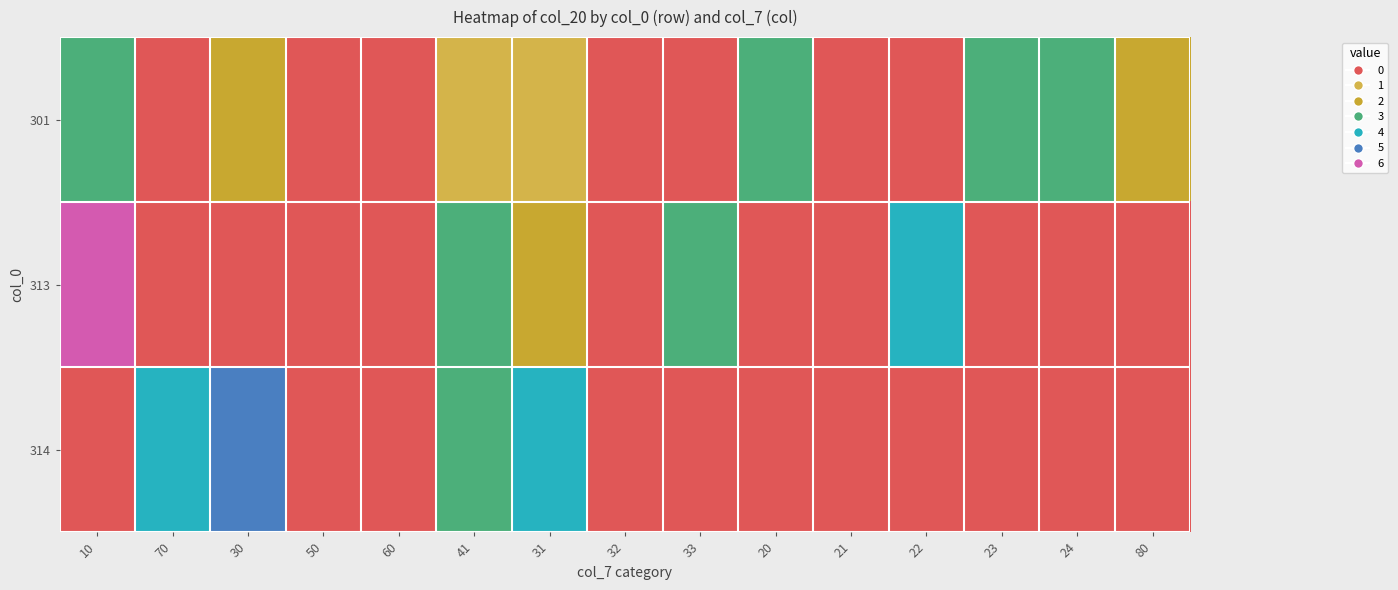

Between 30 and 70, which is larger?

30